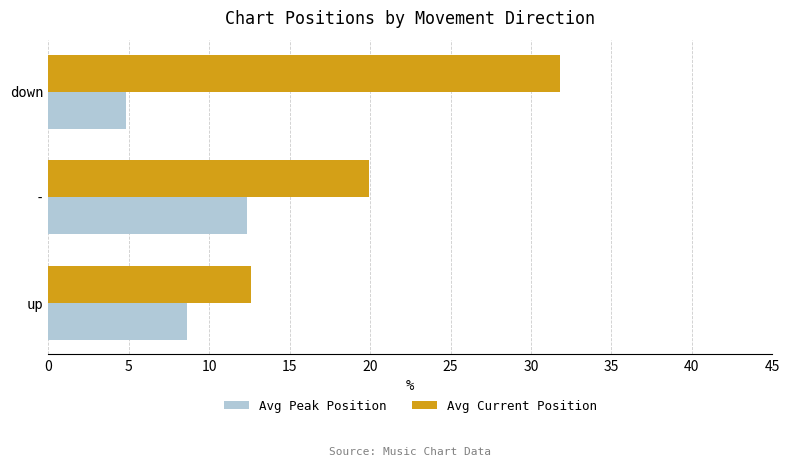

At which category is the sum across all series the highest?

down